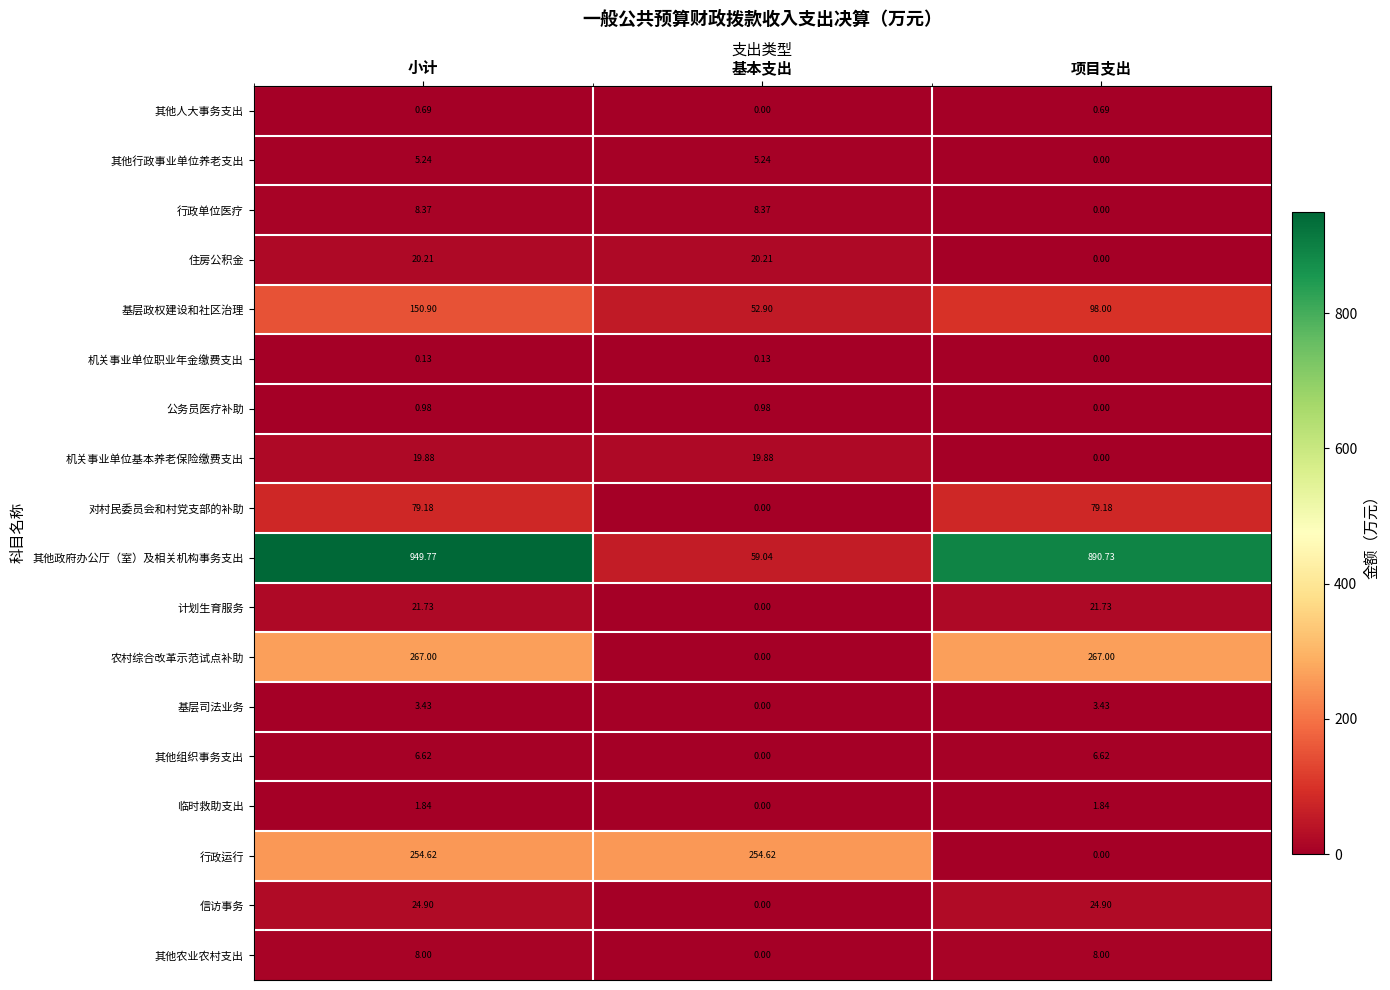

At how many categories does at least one series exceed 372?

2